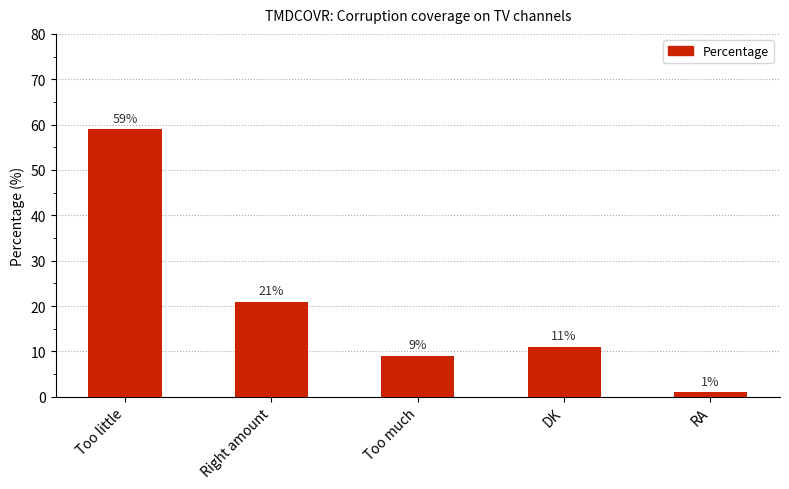

What is the maximum value shown in the chart?

59